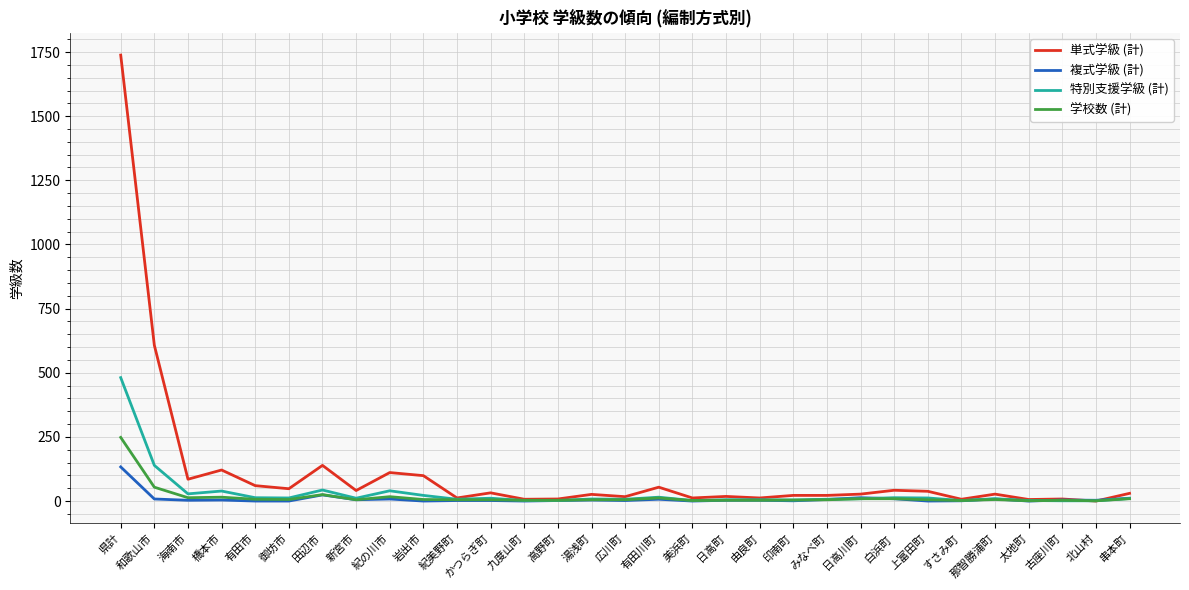

True or false: 単式学級 (計) has more than 2 points higher than both neighbors.

True